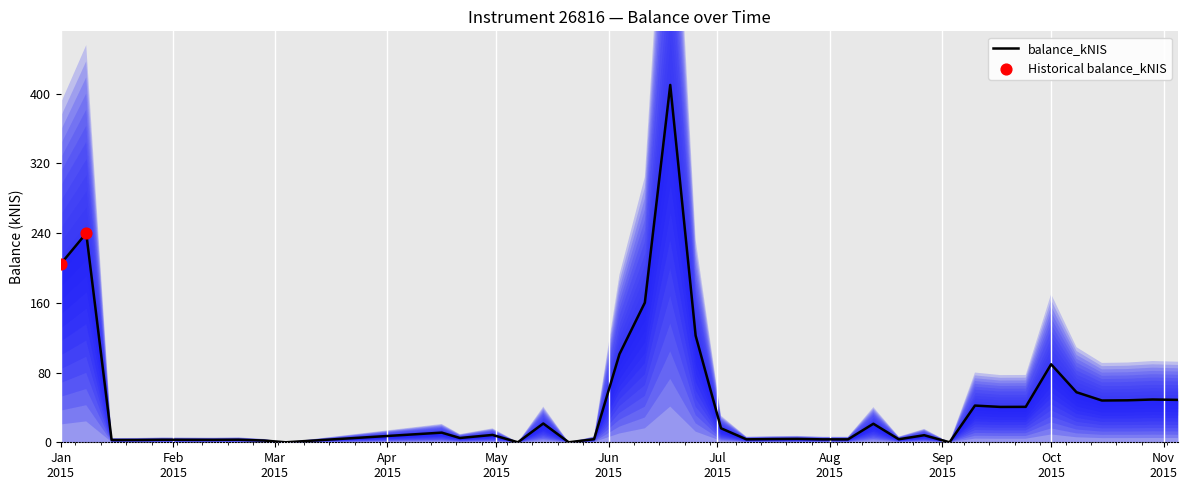

What is the change in value from 2015-06-11 to 2015-10-08?

-102.8